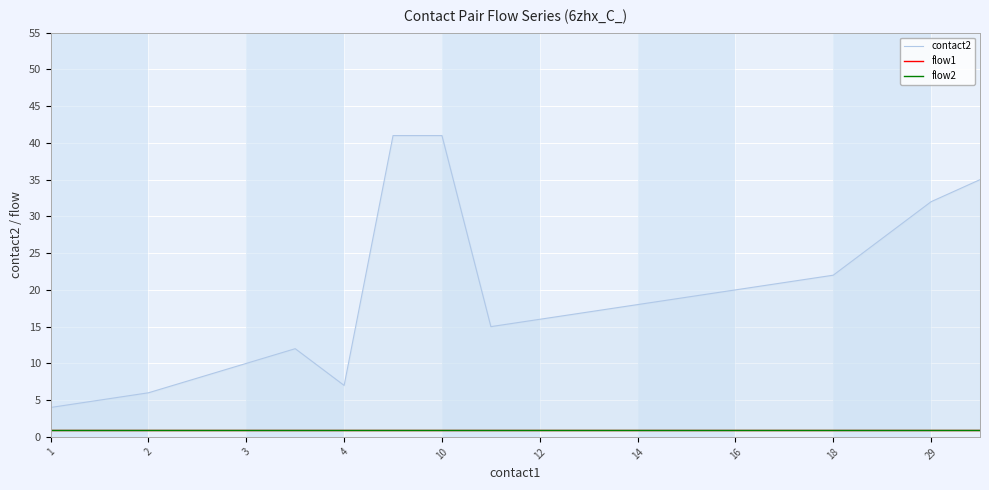

What is the label of the 17th point from the right?

4